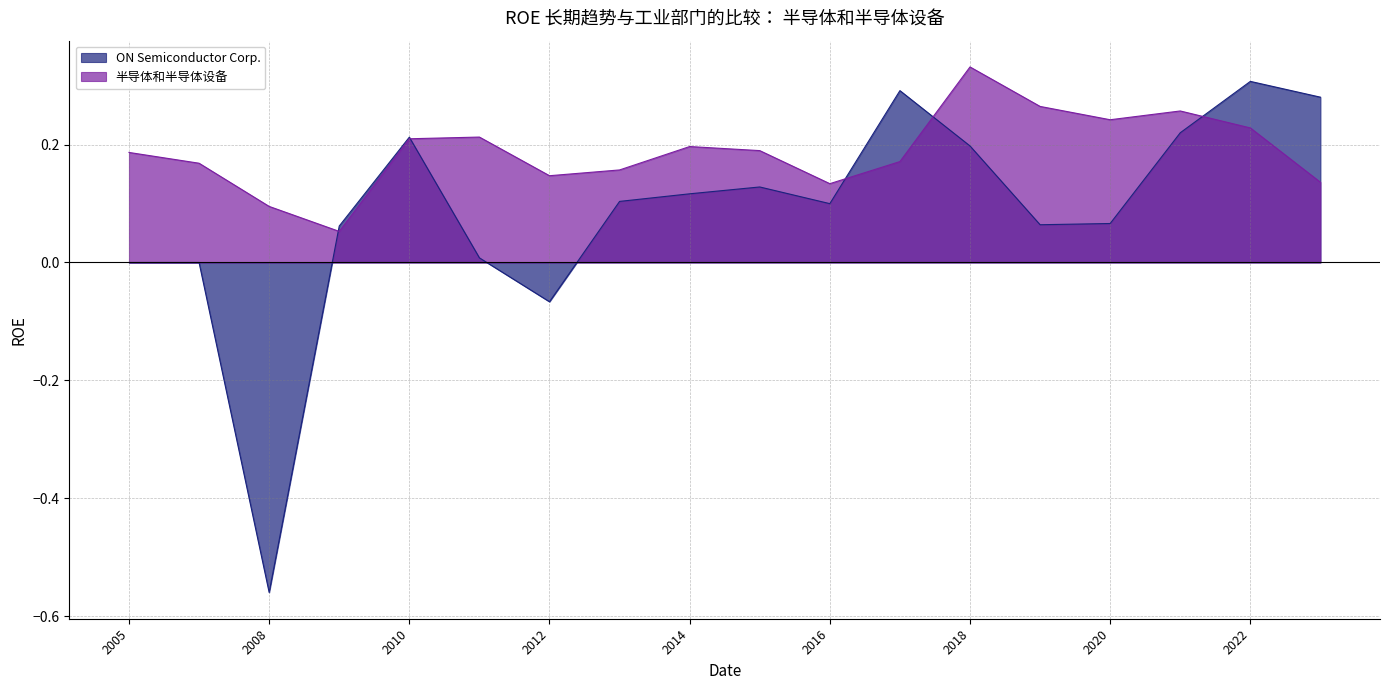

What is the total value across all series at 2015?

0.3